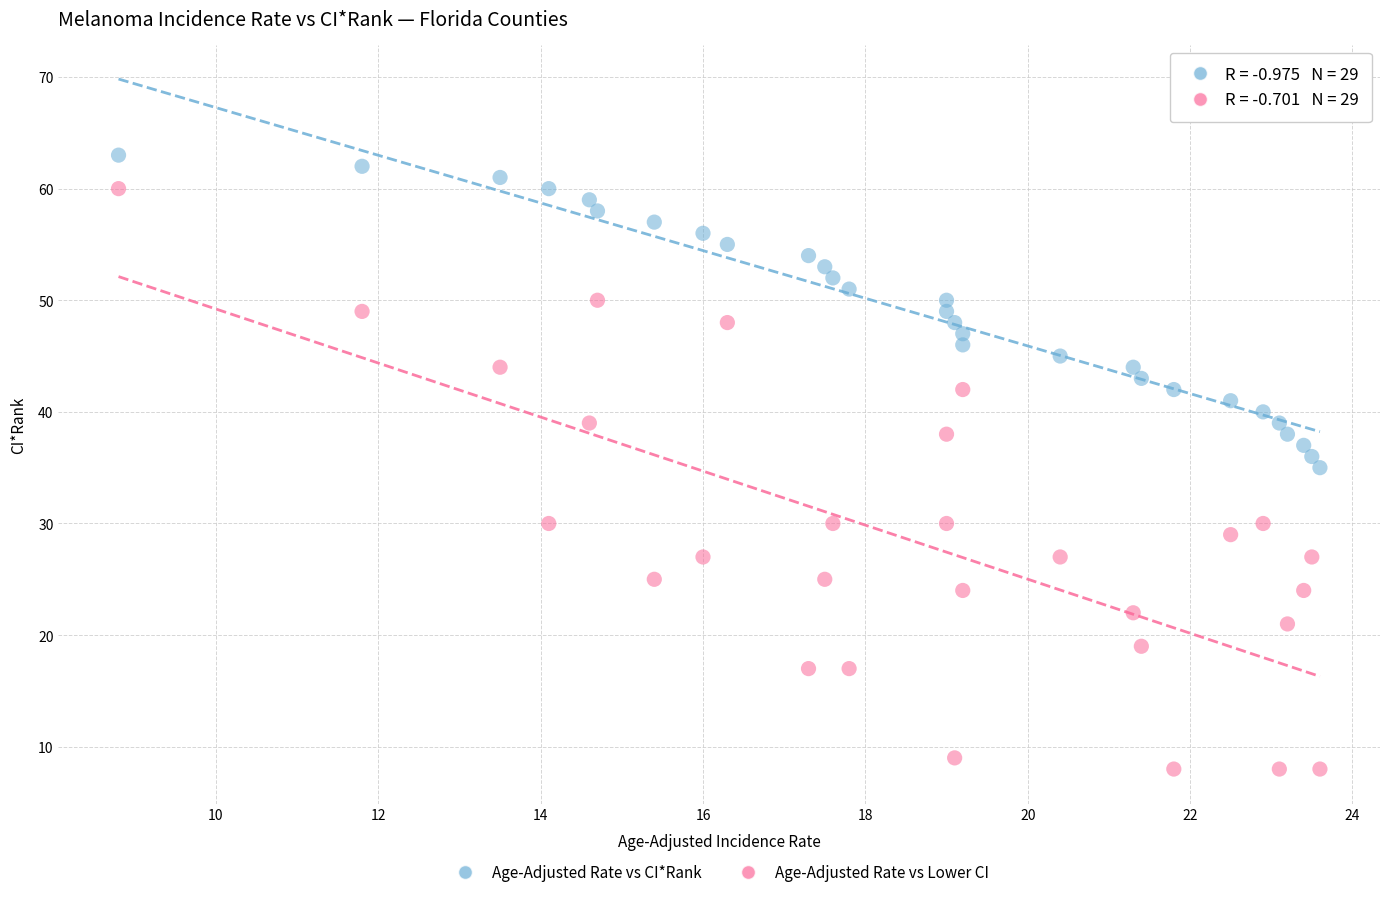

Across all data points, what is the range of Y values (max minus min)?

55